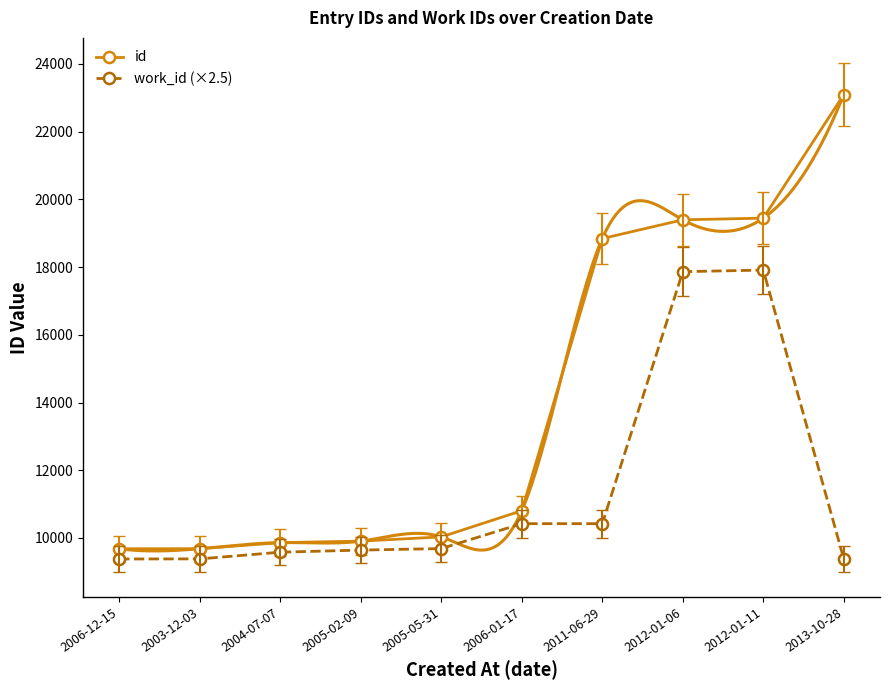

What position from the right is 2003-12-03?

9